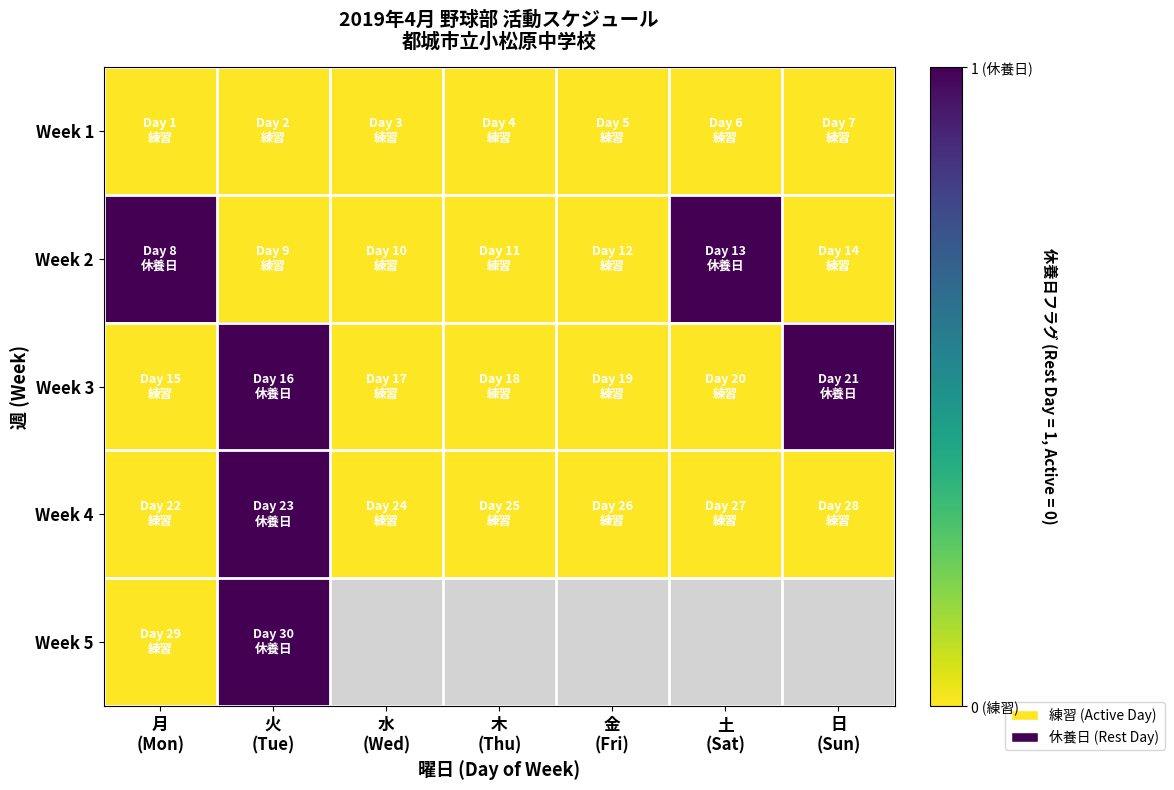

How many distinct data groups are displayed?

5